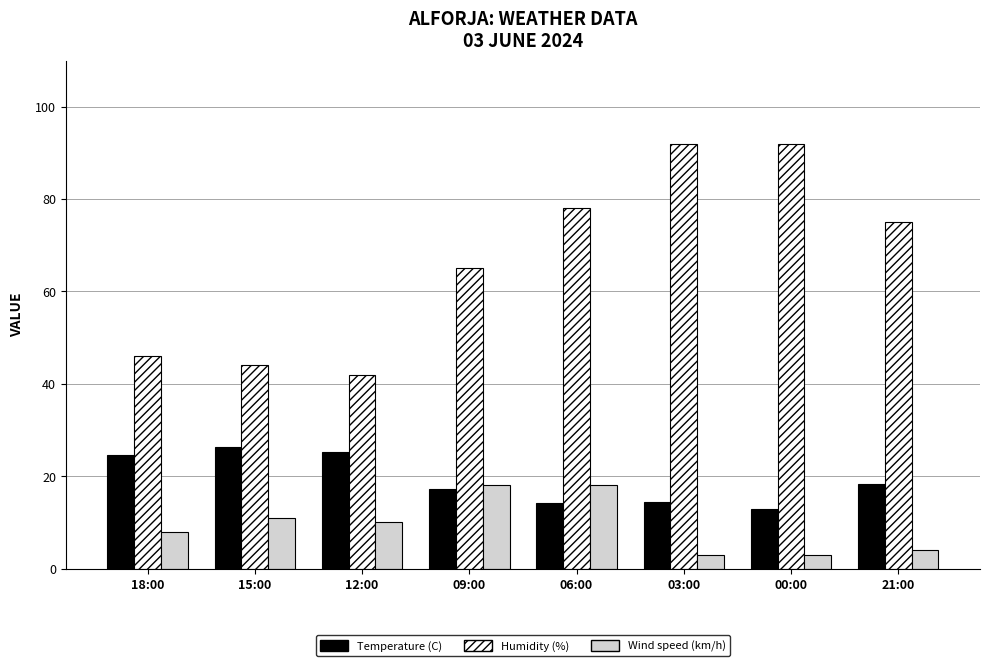

Rank the series at 12:00 from lowest to highest value.

Wind speed (km/h), Temperature (C), Humidity (%)